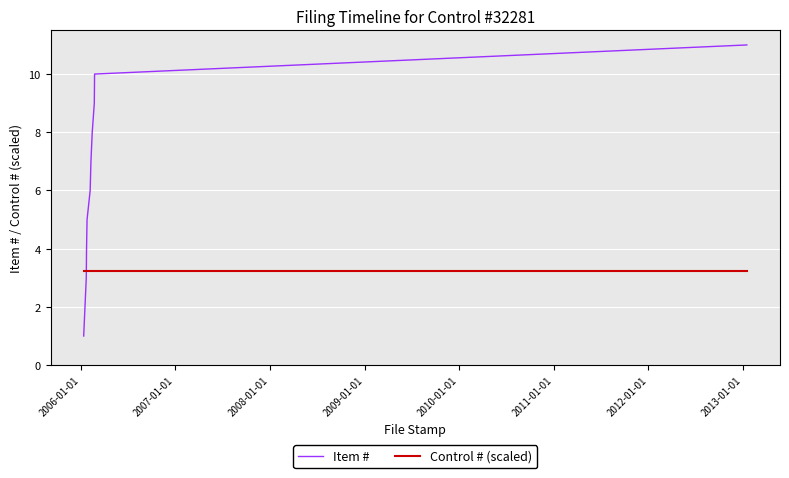

What is the maximum value shown in the chart?

11.0